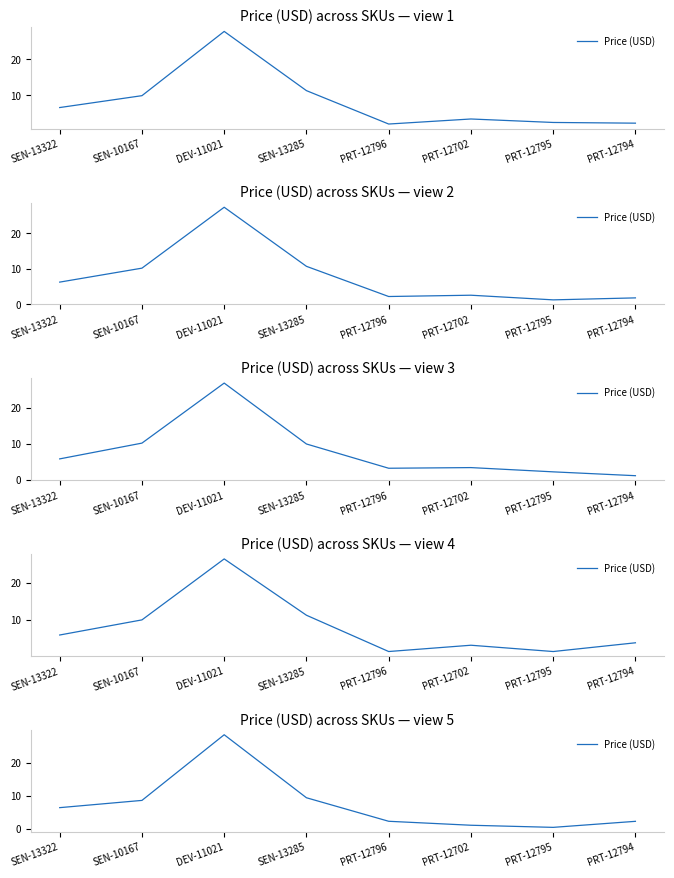

Which category has the lowest value across all series?

PRT-12795